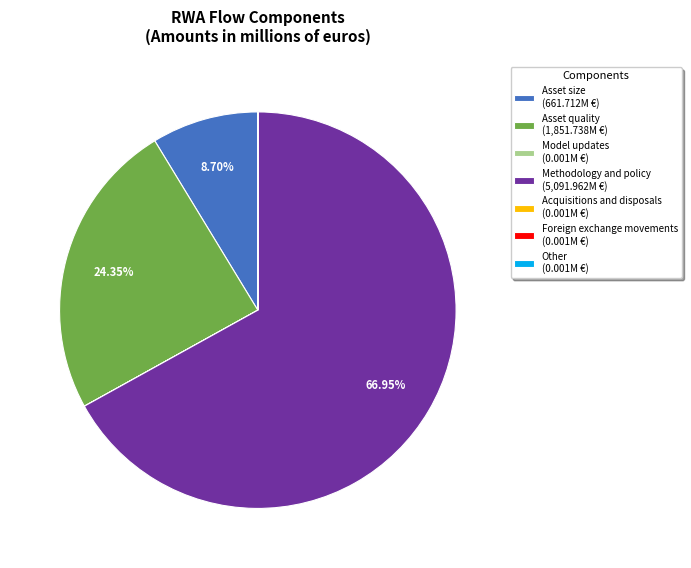

Do Asset size (661.712M €) and Asset quality (1,851.738M €) together represent more than half of the pie?

No